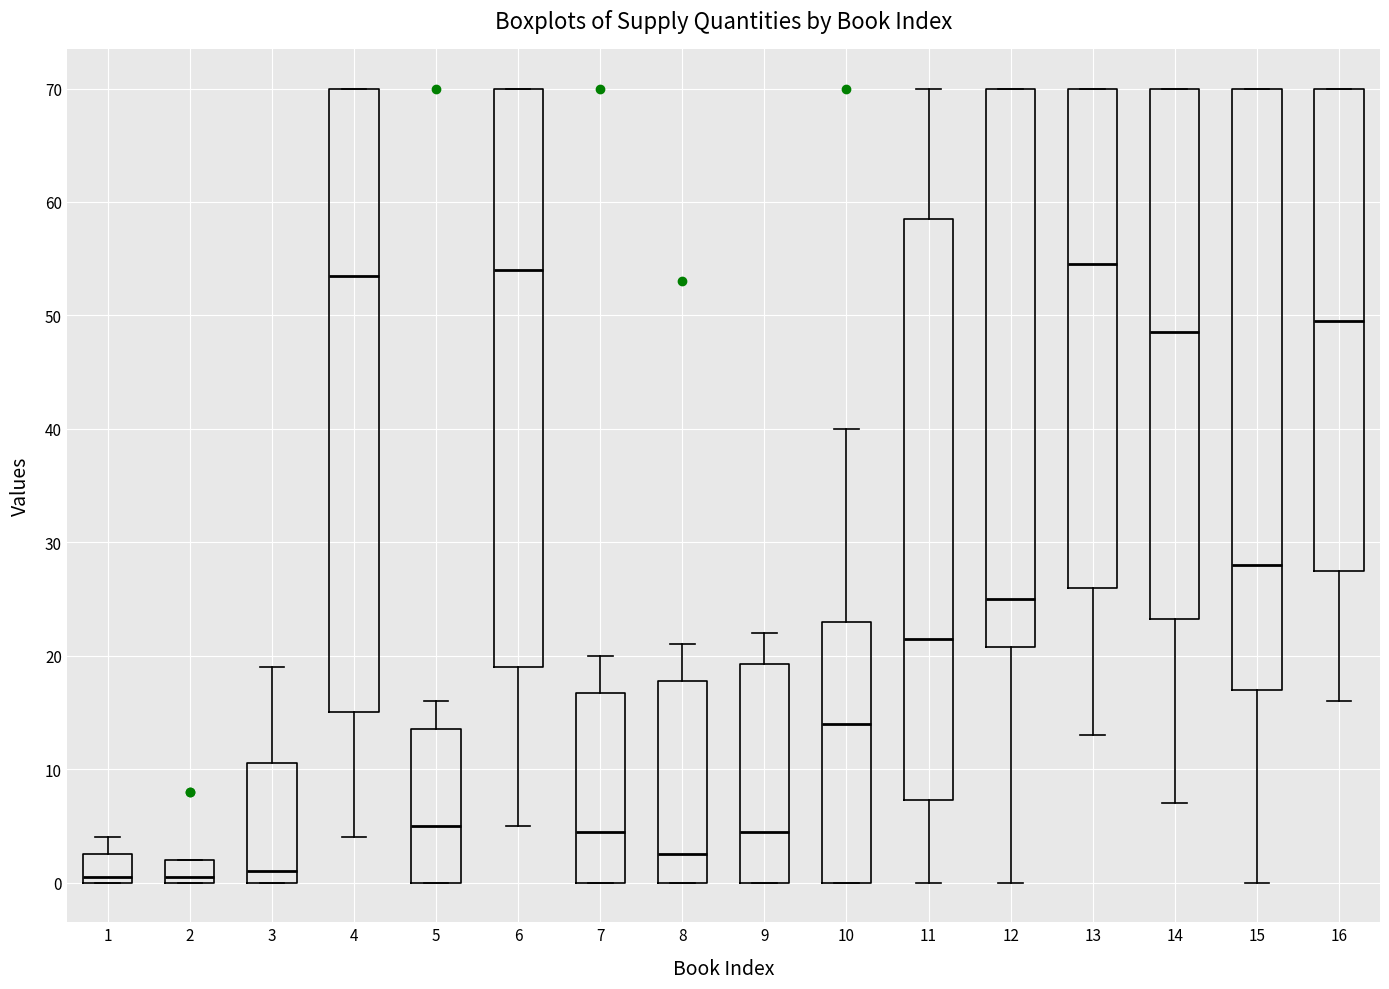

Reading left to right, transcribe this box plot: for each box, give where its median line is, the range the box spans, and where its two whiskers end, as read against the y-axis. The values are not printed on the chart, so give them approximately, as read against the axis.

1: median 1, box 0 to 3, whiskers 0 to 4
2: median 1, box 0 to 2, whiskers 0 to 2
3: median 1, box 0 to 11, whiskers 0 to 19
4: median 54, box 15 to 70, whiskers 4 to 70
5: median 5, box 0 to 14, whiskers 0 to 16
6: median 54, box 19 to 70, whiskers 5 to 70
7: median 5, box 0 to 17, whiskers 0 to 20
8: median 3, box 0 to 18, whiskers 0 to 21
9: median 5, box 0 to 19, whiskers 0 to 22
10: median 14, box 0 to 23, whiskers 0 to 40
11: median 22, box 7 to 59, whiskers 0 to 70
12: median 25, box 21 to 70, whiskers 0 to 70
13: median 55, box 26 to 70, whiskers 13 to 70
14: median 49, box 23 to 70, whiskers 7 to 70
15: median 28, box 17 to 70, whiskers 0 to 70
16: median 50, box 28 to 70, whiskers 16 to 70